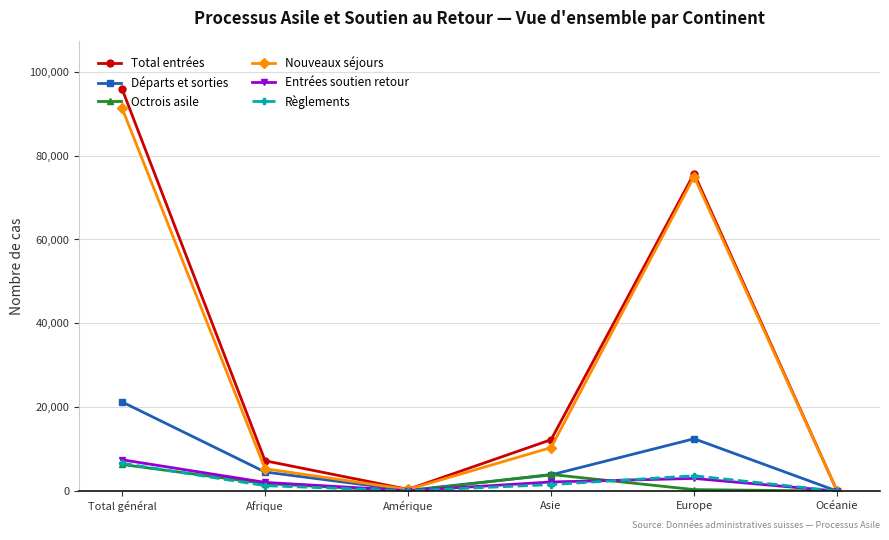

What is the label of the 4th point from the left?

Asie